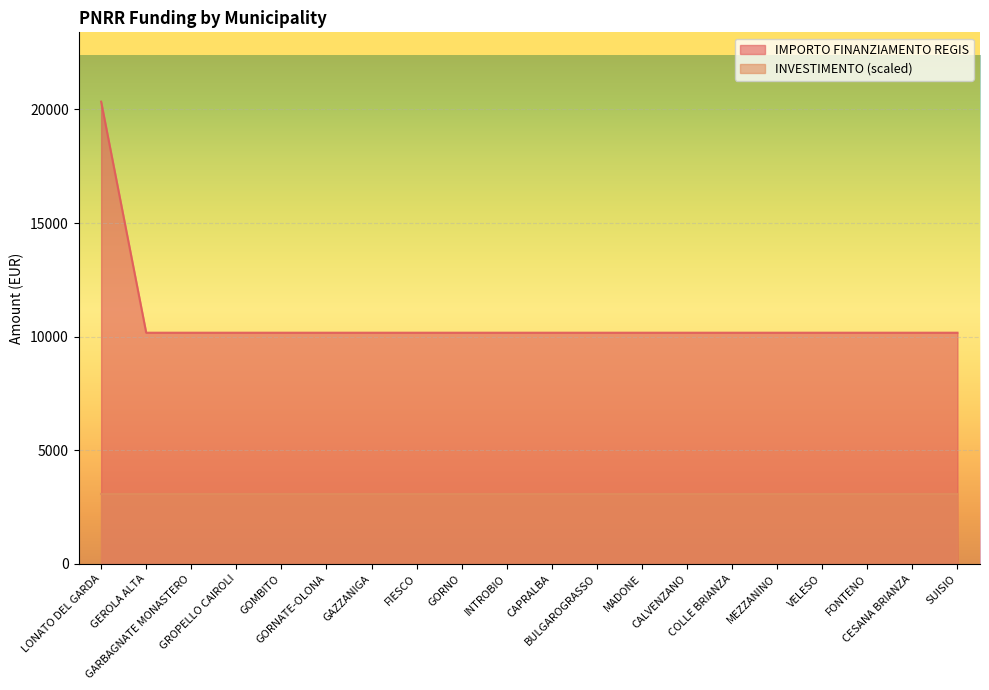

At which category does the chart reach its minimum across all series?

GEROLA ALTA